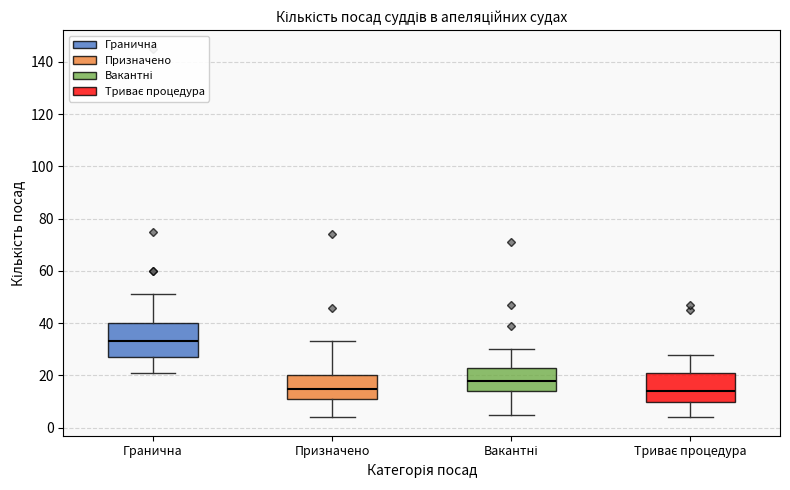

Reading left to right, transcribe this box plot: for each box, give where its median line is, the range the box spans, and where its two whiskers end, as read against the y-axis. The values are not printed on the chart, so give them approximately, as read against the axis.

Гранична: median 34, box 28 to 40, whiskers 22 to 52
Призначено: median 16, box 12 to 20, whiskers 4 to 34
Вакантні: median 18, box 14 to 24, whiskers 6 to 30
Триває процедура: median 14, box 10 to 22, whiskers 4 to 28